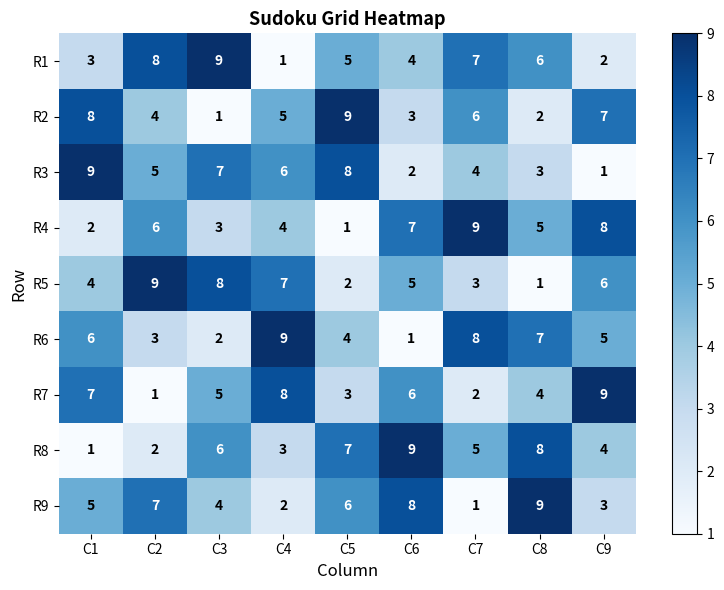

Count the number of categories in the chart.

9